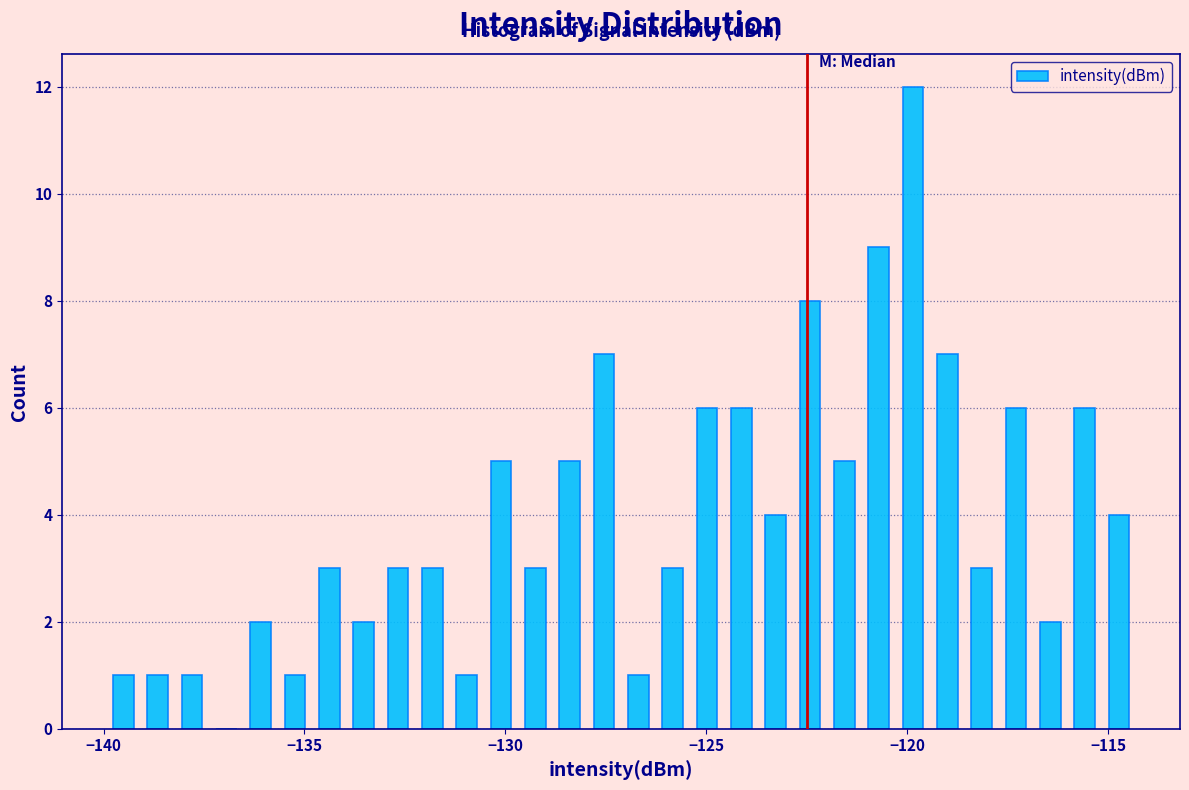

Around what value on the x-axis is the tallest bar? Give the approximate position of its centre, as read against the axis.

-120.0